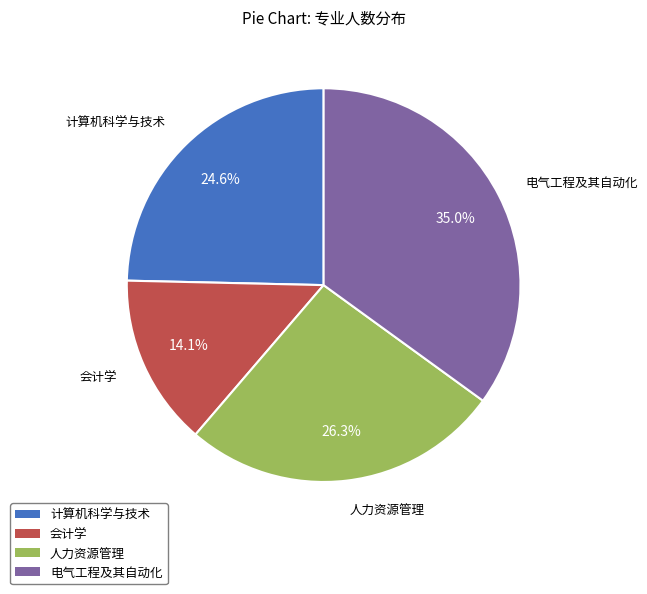

How many slices are in this pie chart?

4